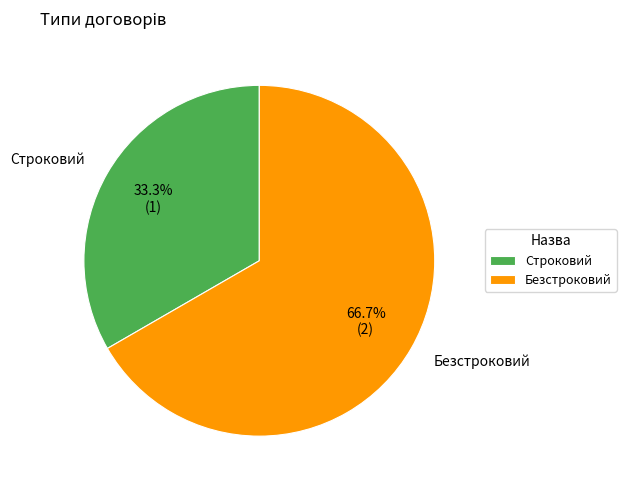

What percentage do Строковий and Безстроковий together represent?

100.0%